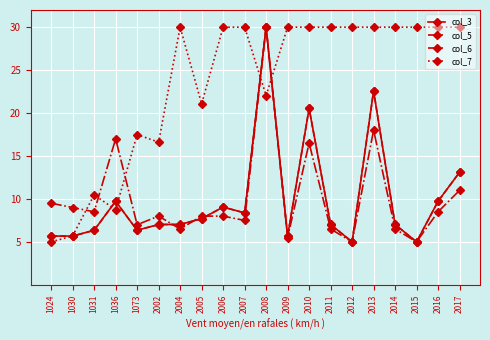

How many data points does each series have?

20